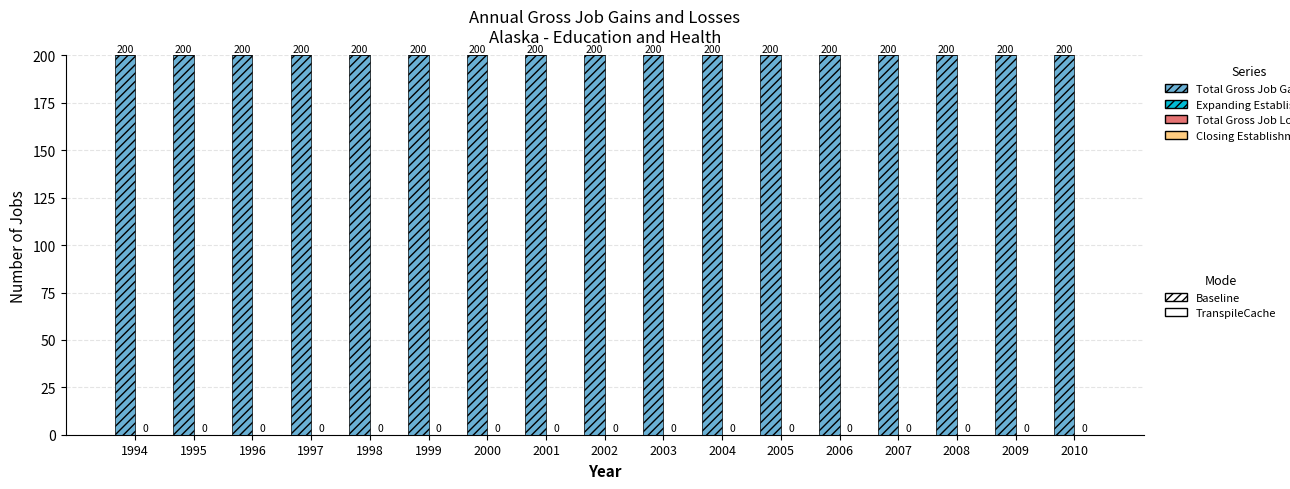

Where is Total Gross Job Losses nearest to the value 0?

1994